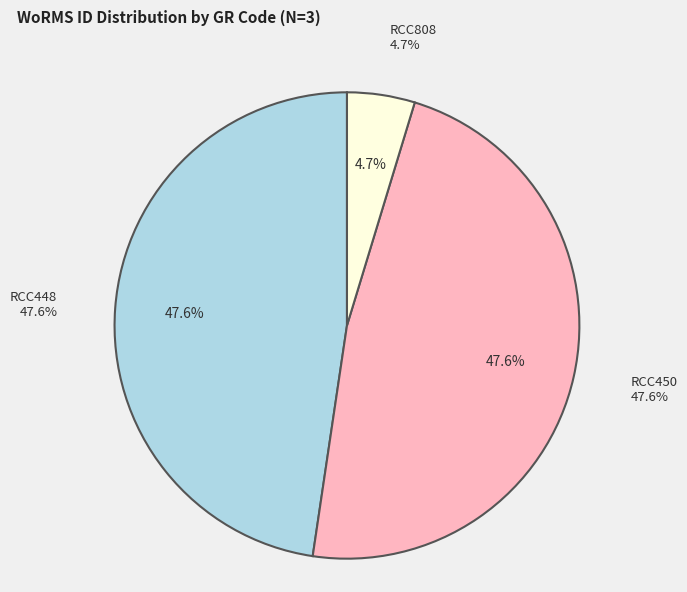

Rank the categories by value from highest to lowest.

RCC448, RCC450, RCC808